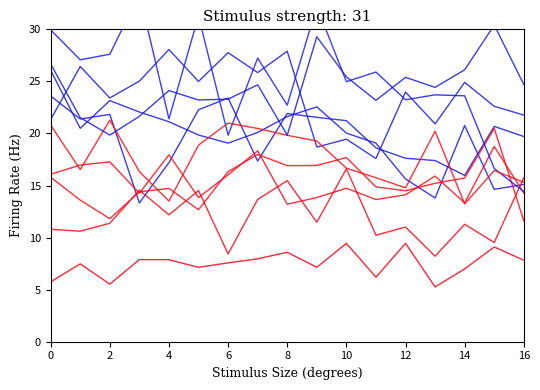

The 001e series shows 22.7 at 8. True or false?

True